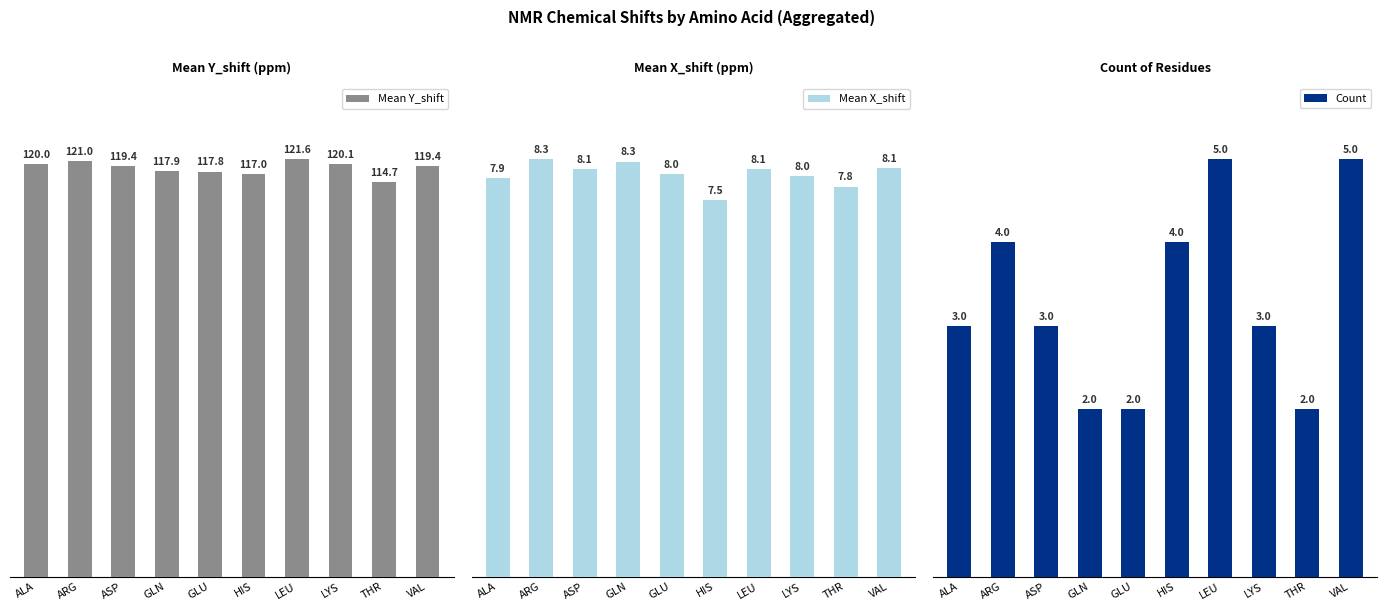

What is the label of the 2nd bar from the right?

THR